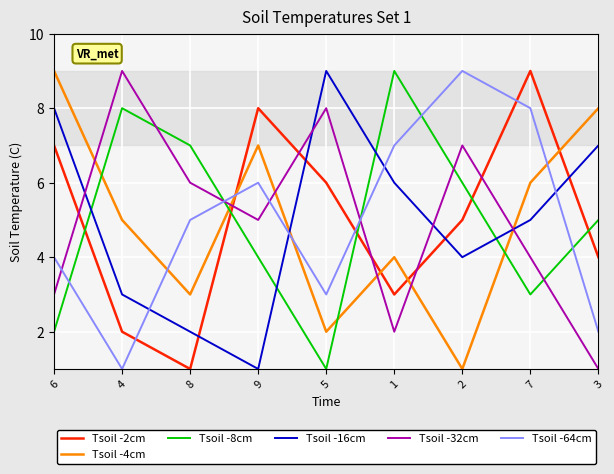

Does the chart have visible grid lines?

Yes